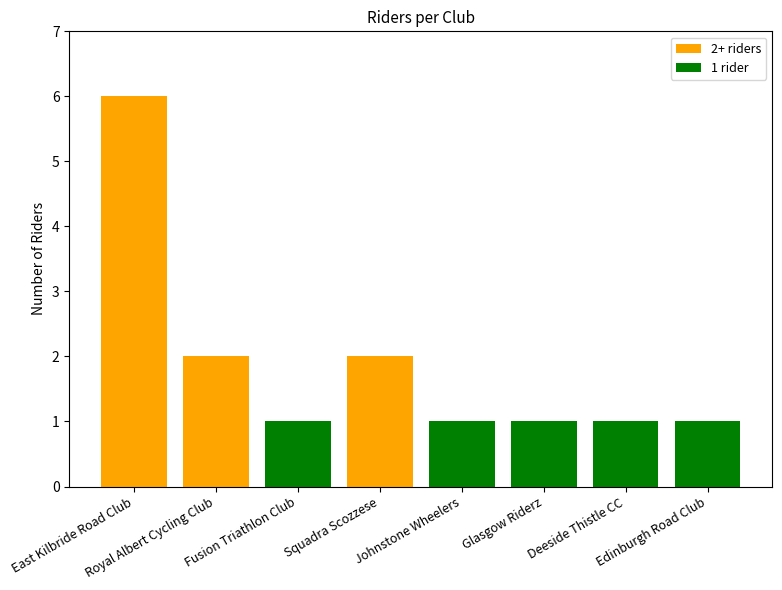

What is the difference between the values at Glasgow Riderz and Royal Albert Cycling Club?

1